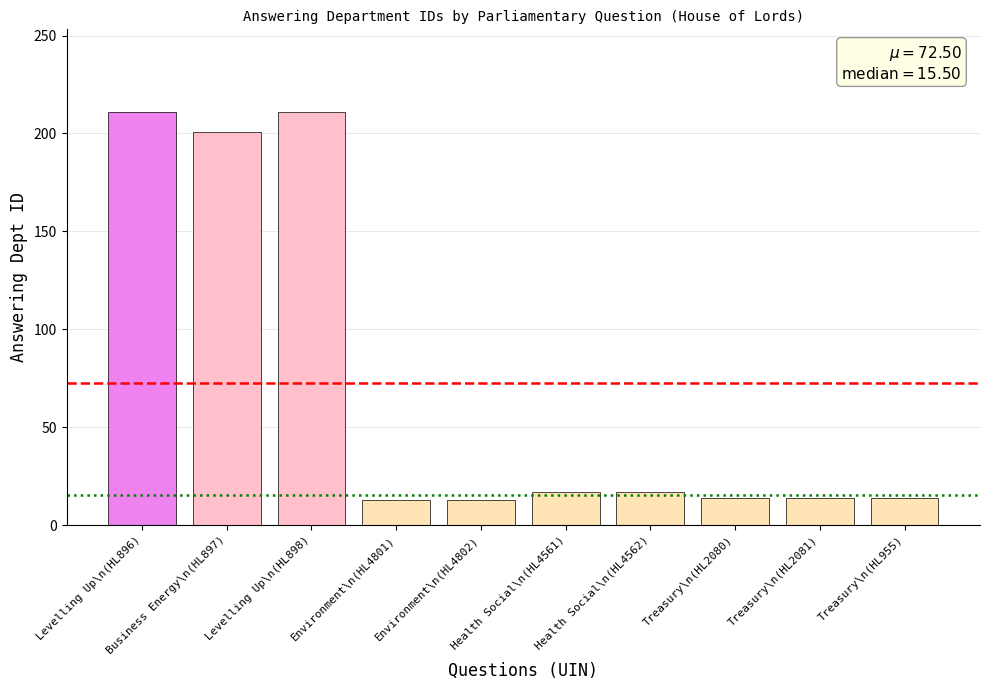

What is the greatest value displayed?

211